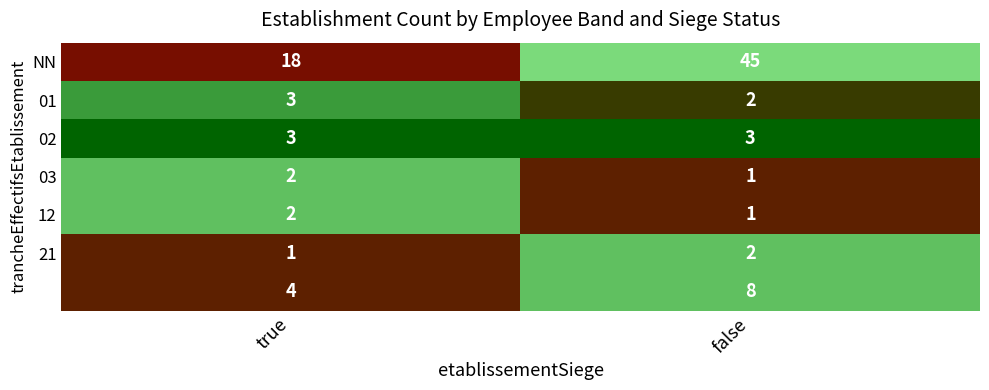

What is the spread (max minus min) of values at true?

17